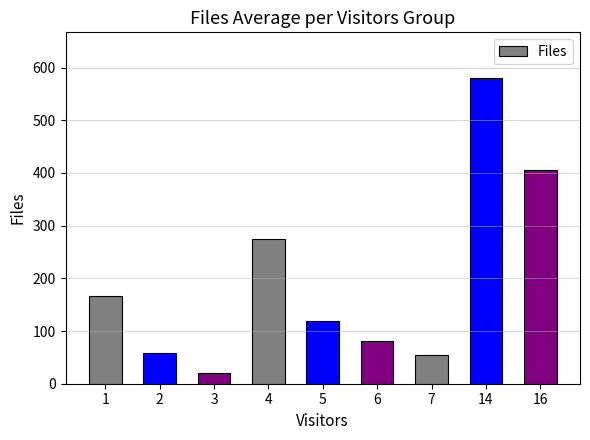

True or false: the data shows 406 at 16.

True